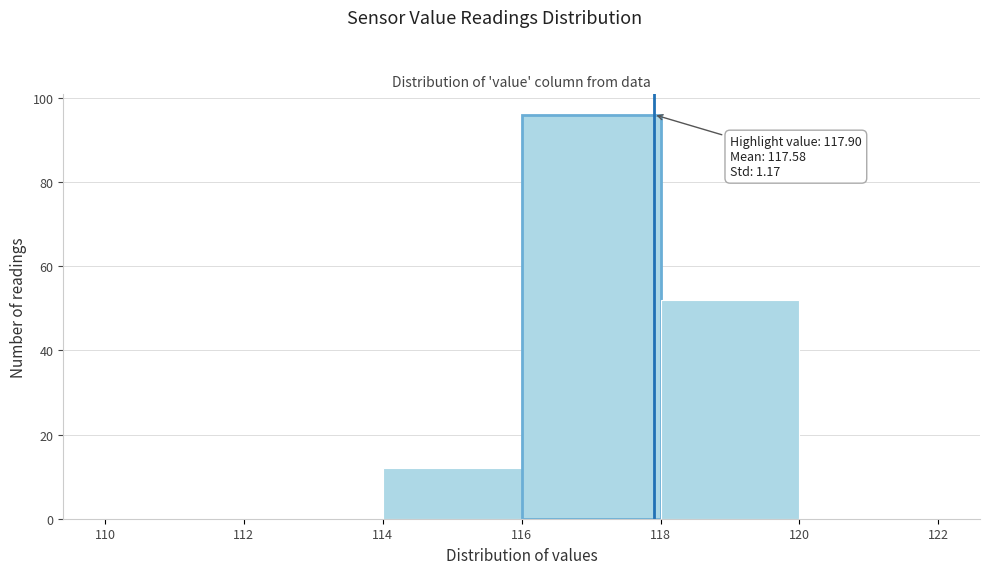

Which range on the x-axis has the tallest bar?

116 to 118